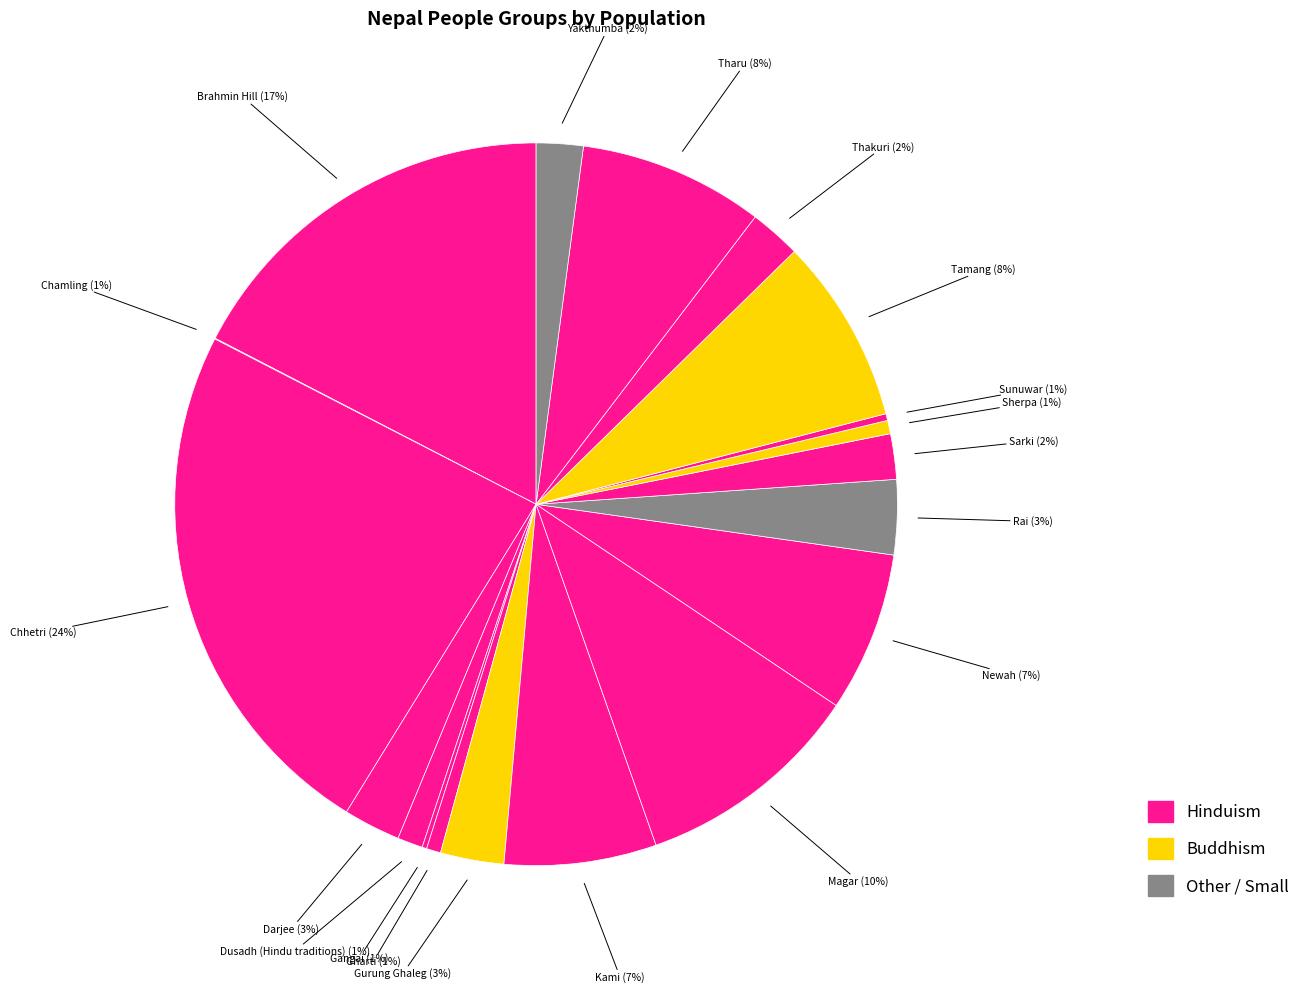

Which slice is the smallest?

Chamling